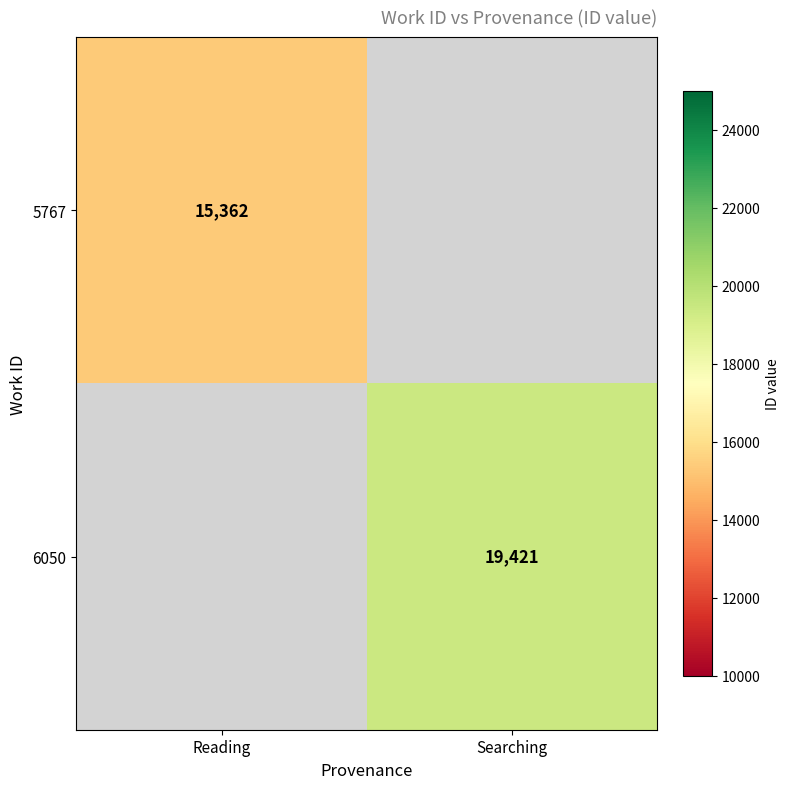

Is it true that 6050 equals 6022 at Searching?

False